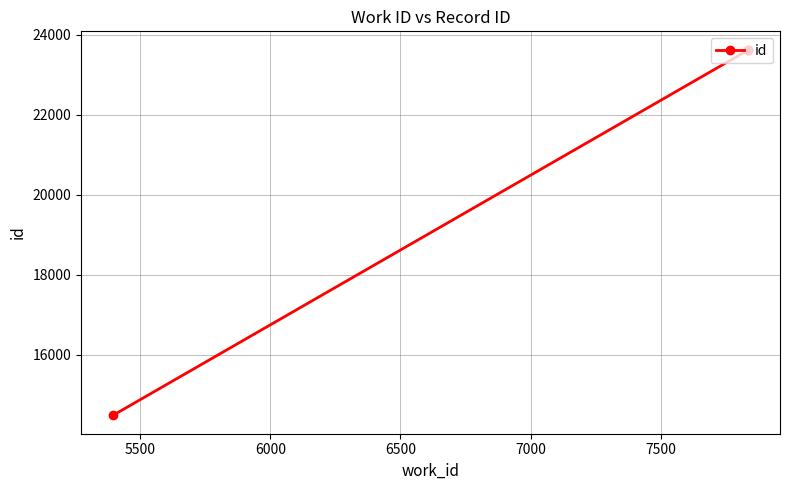

Is this an area chart (filled region under the line)?

No